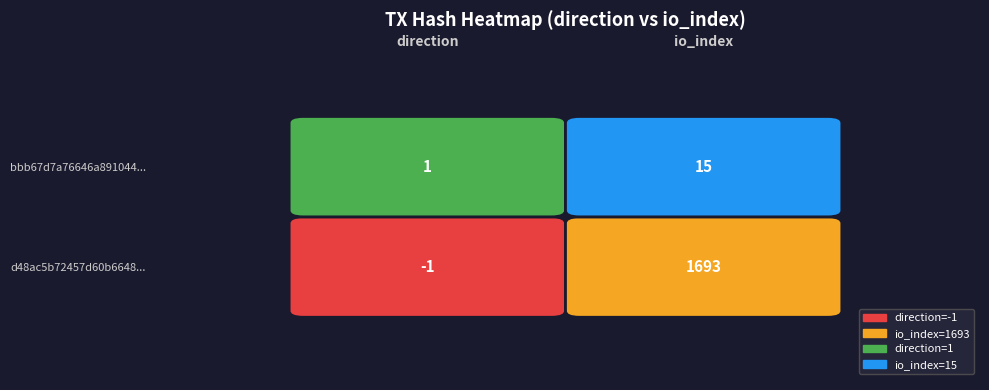

How many distinct data groups are displayed?

2